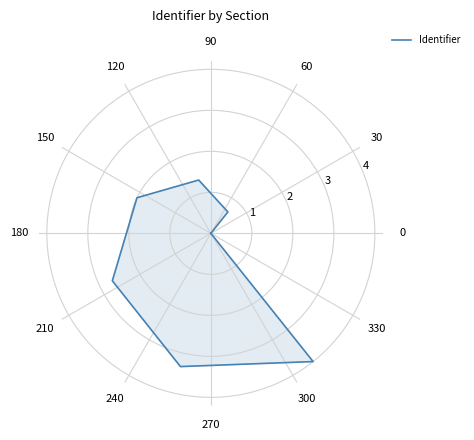

What is the maximum value shown in the chart?

4.0